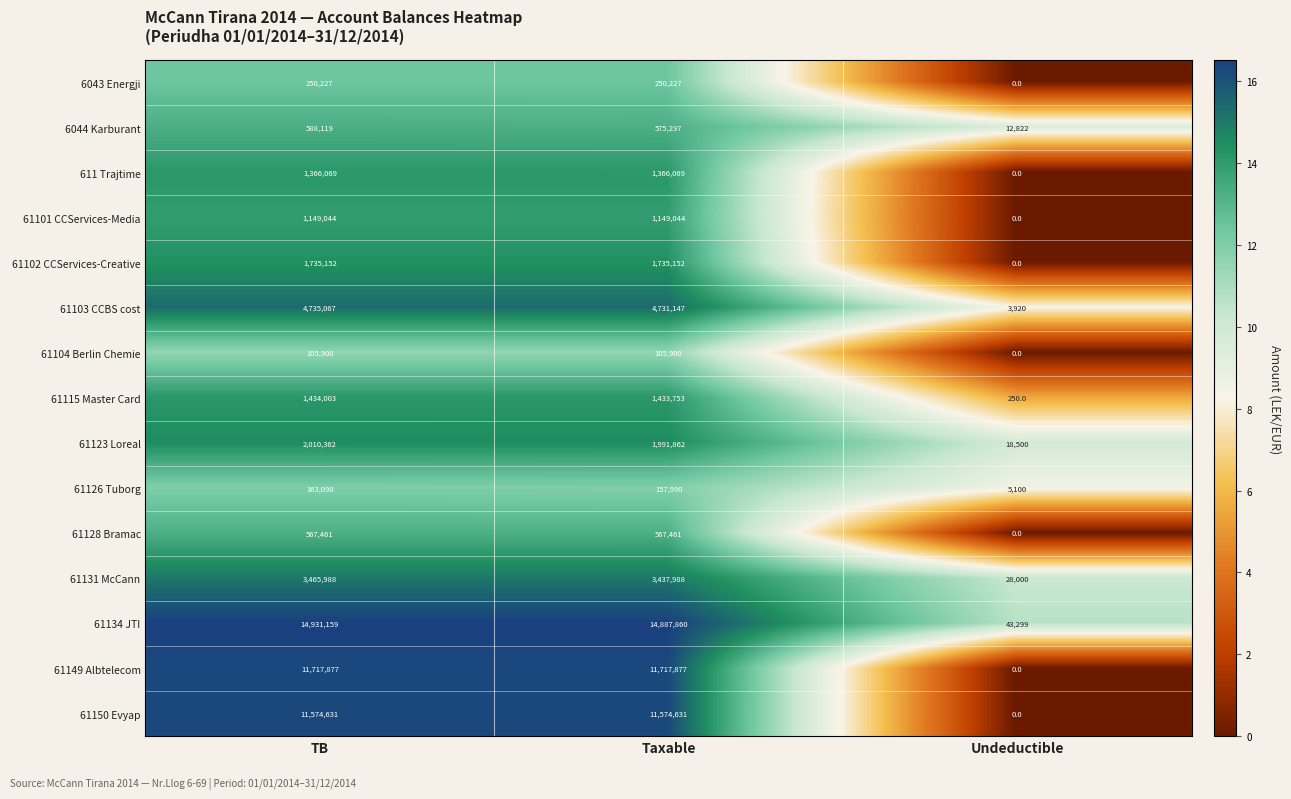

At which label does 61103 CCBS cost first exceed 4731147?

TB